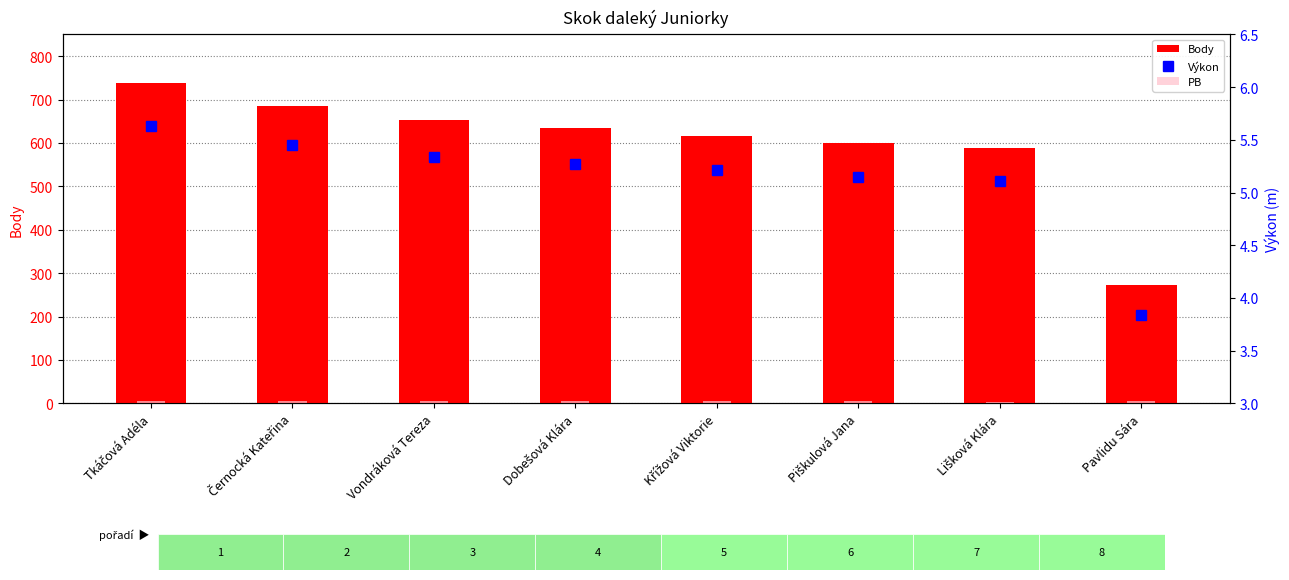

True or false: Body has a value of 939.2 at Černocká Kateřina.

False